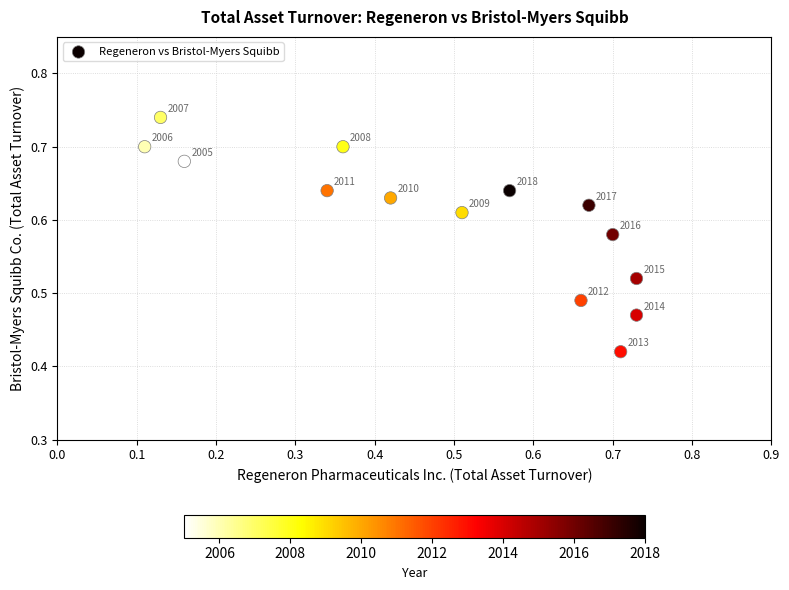

What is the range of Y values (max minus min)?

0.3